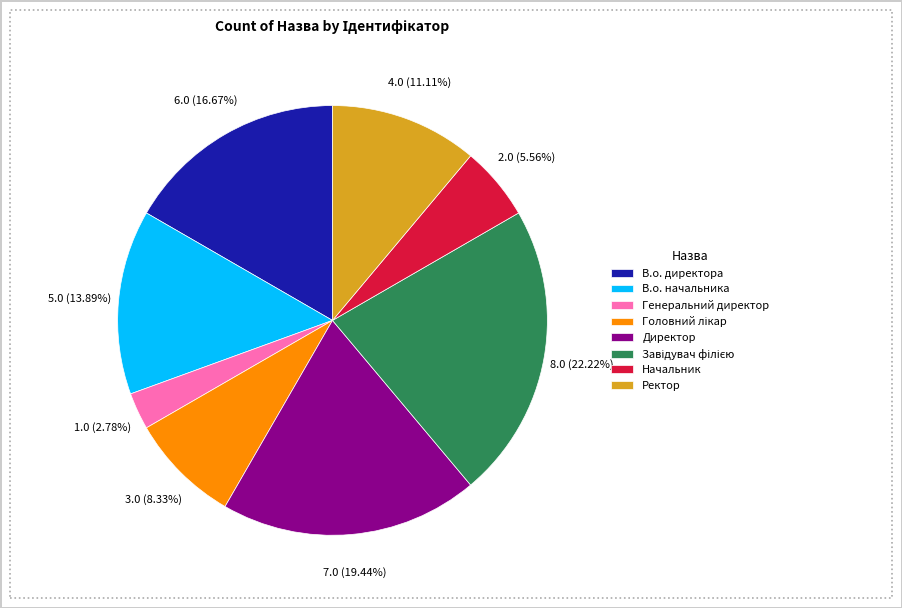

Does any single category account for the majority?

No